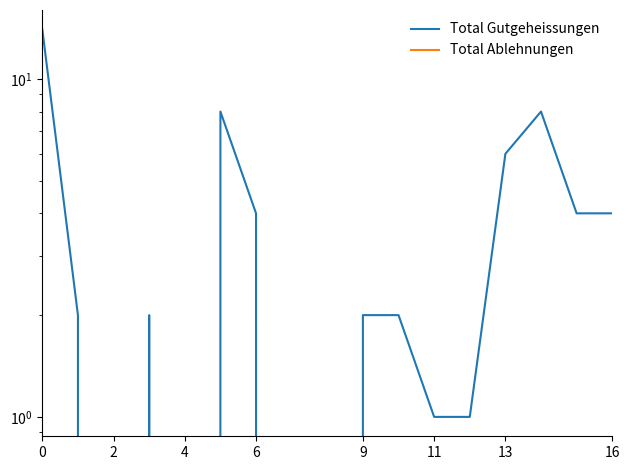

Between 11 and 16, which series saw the biggest shift?

Total Gutgeheissungen